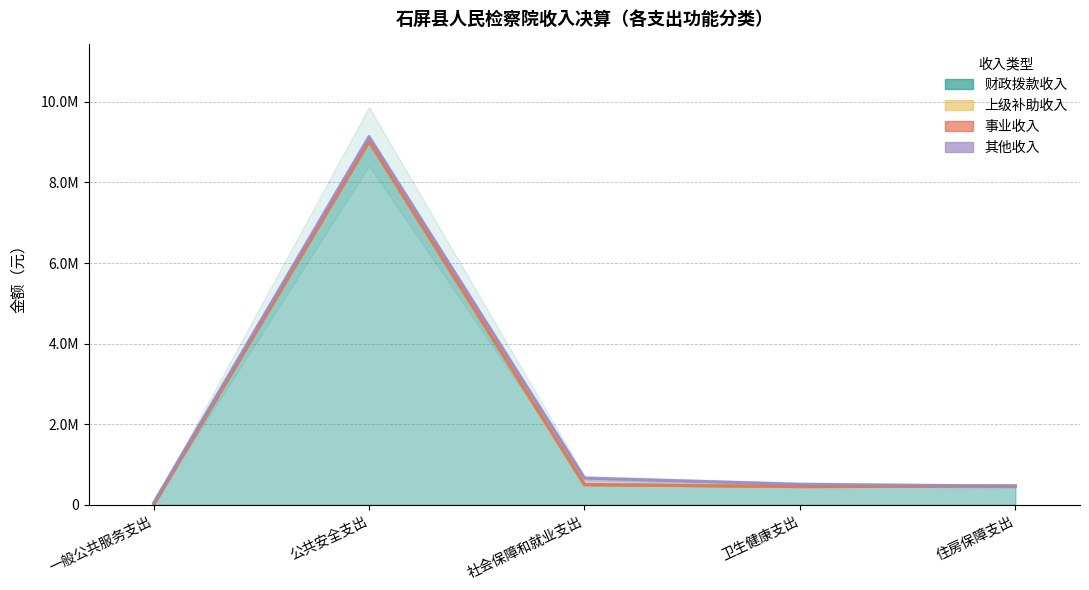

Is it true that 其他收入 equals 163852.0 at 社会保障和就业支出?

True